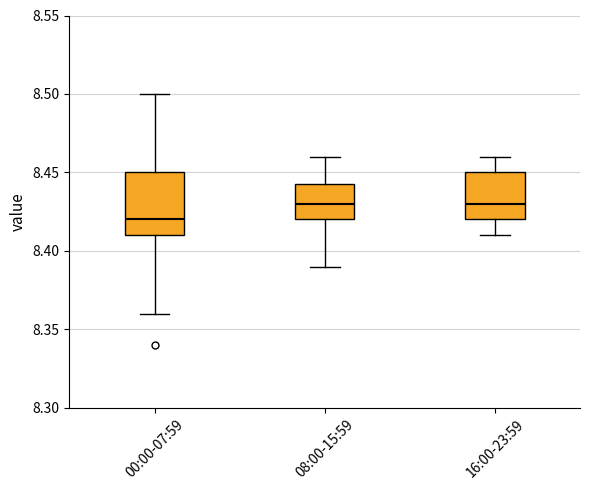

Which box is the tallest, from its lower edge to its upper edge?

00:00-07:59